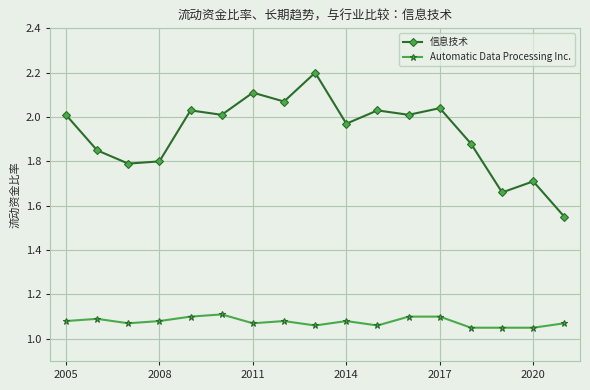

At how many categories does at least one series exceed 1?

17